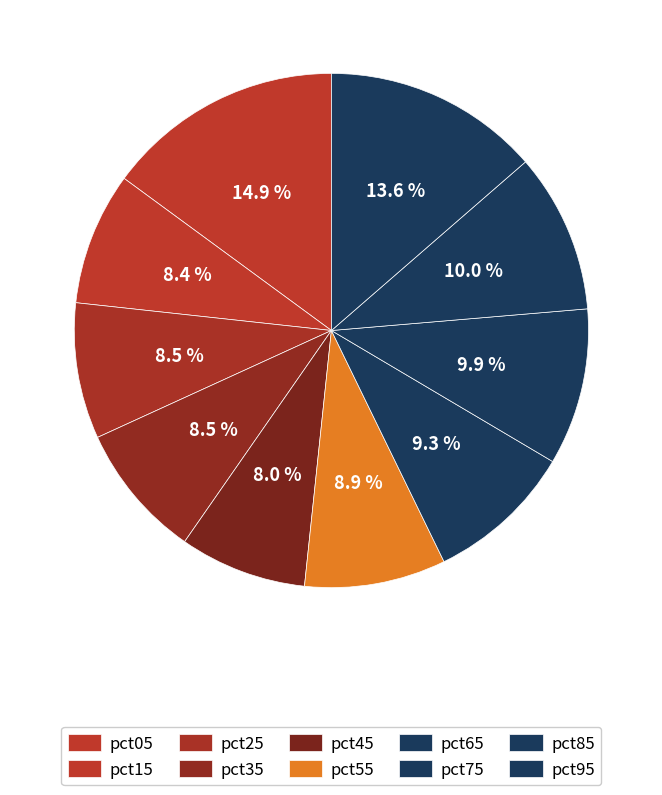

How many segments does this pie chart have?

10